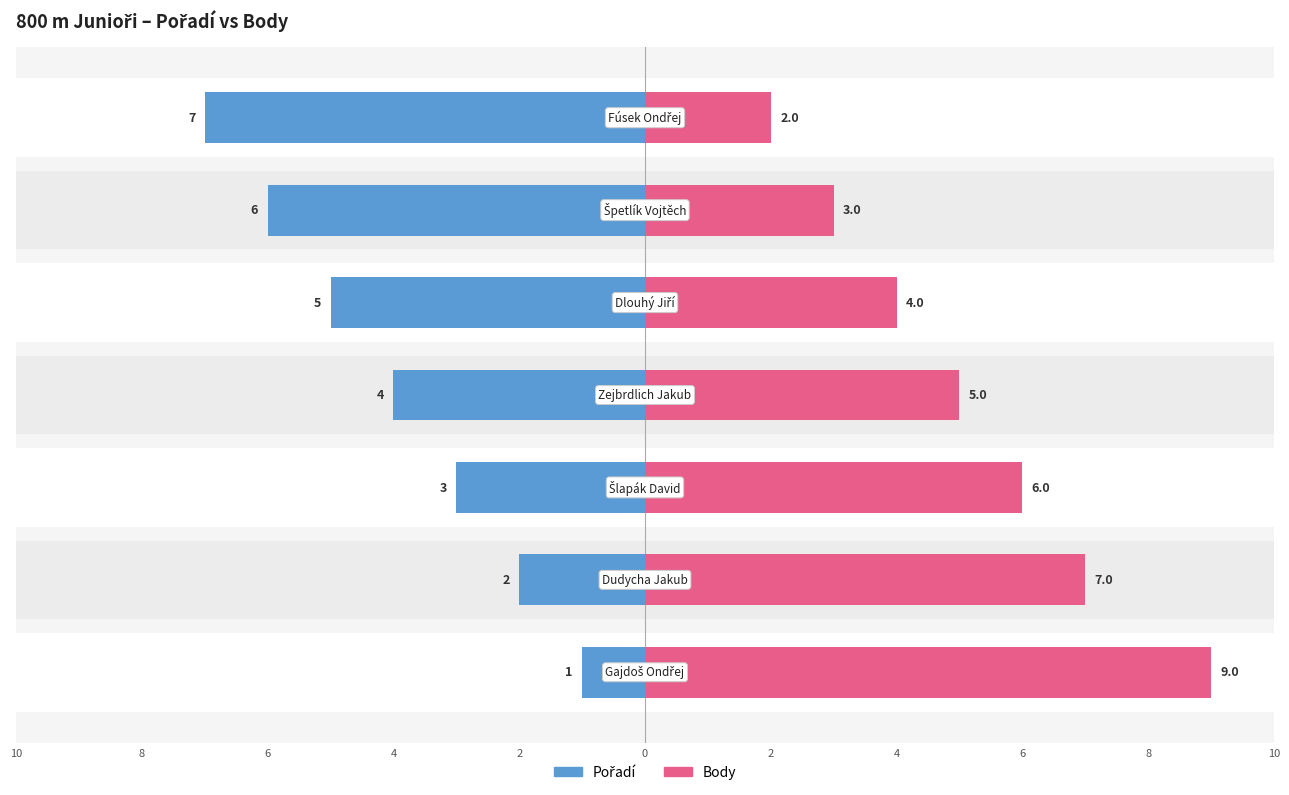

Which has a higher value, 2 or 2?

2